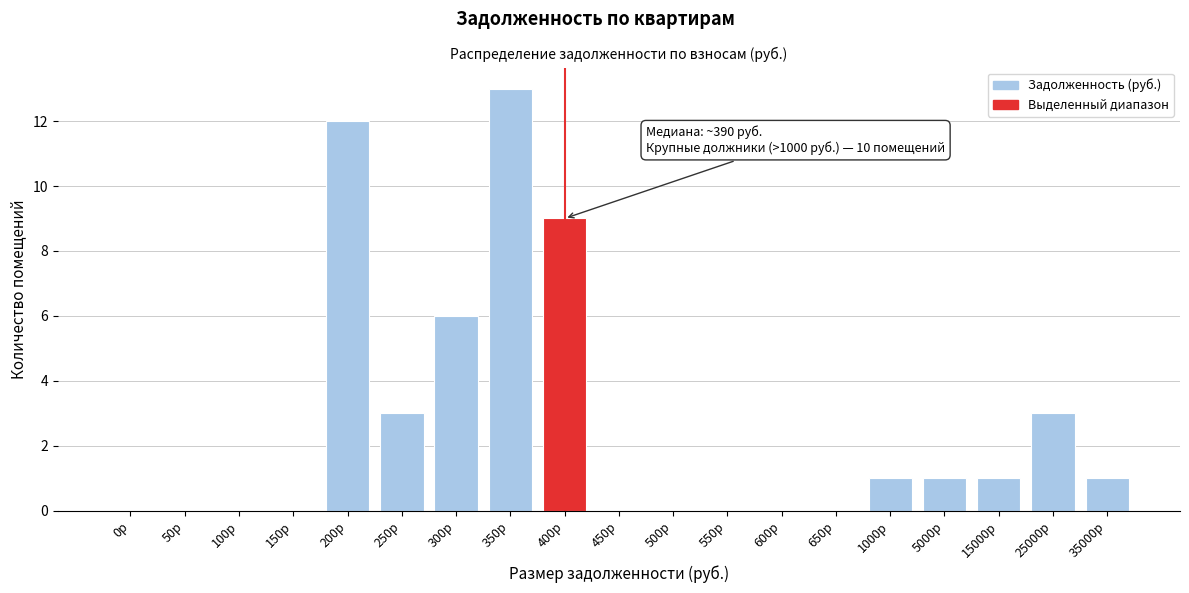

Reading left to right, what are all the values shown in this chart?

0р=0	50р=0	100р=0	150р=0	200р=12	250р=3	300р=6	350р=13	400р=9	450р=0	500р=0	550р=0	600р=0	650р=0	1000р=1	5000р=1	15000р=1	25000р=3	35000р=1